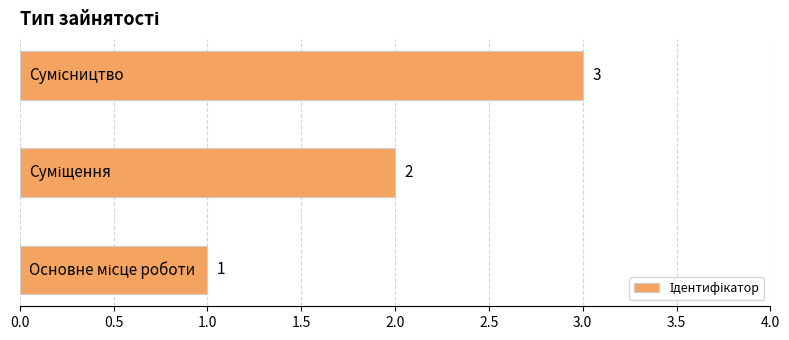

What is the smallest value displayed?

1